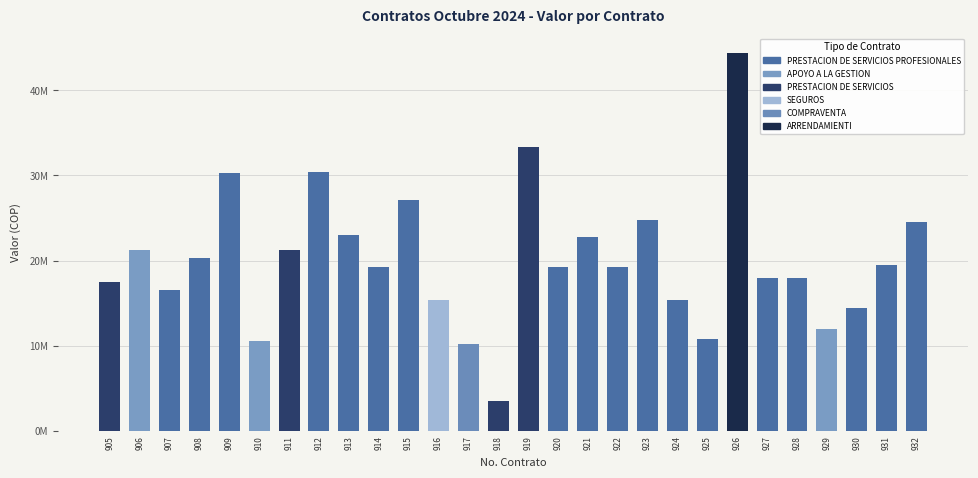

How many data points are above 19274500?

13